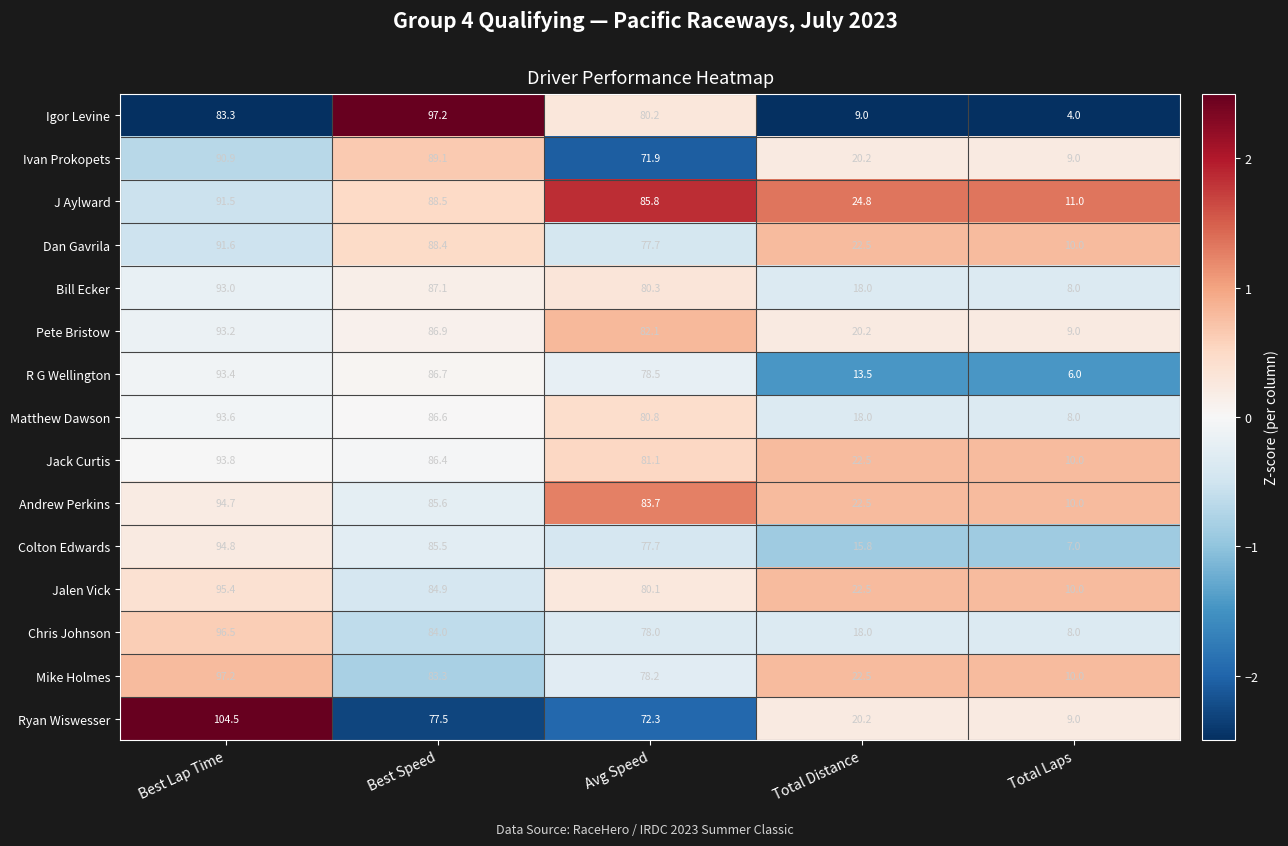

What is the smallest value displayed?

4.0